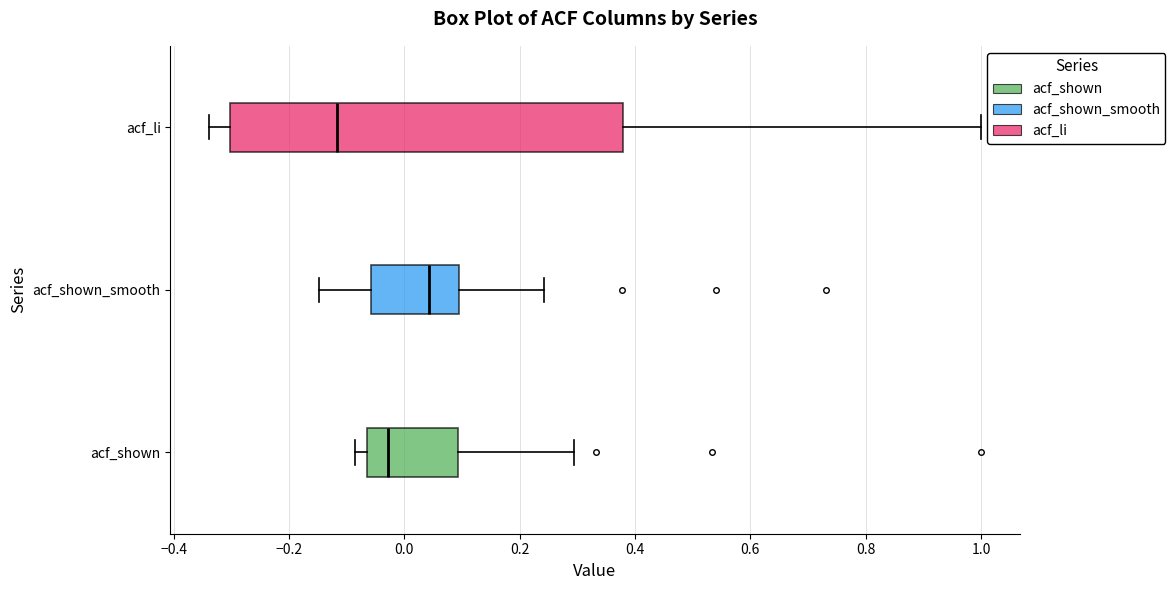

Reading bottom to top, read every box against the x-axis: the position of its median line, the range the box covers, and the ends of its whiskers. The values are not printed on the chart, so give them approximately, as read against the axis.

acf_shown: median -0.02, box -0.06 to 0.10, whiskers -0.08 to 0.30
acf_shown_smooth: median 0.04, box -0.06 to 0.10, whiskers -0.14 to 0.24
acf_li: median -0.12, box -0.30 to 0.38, whiskers -0.34 to 1.00